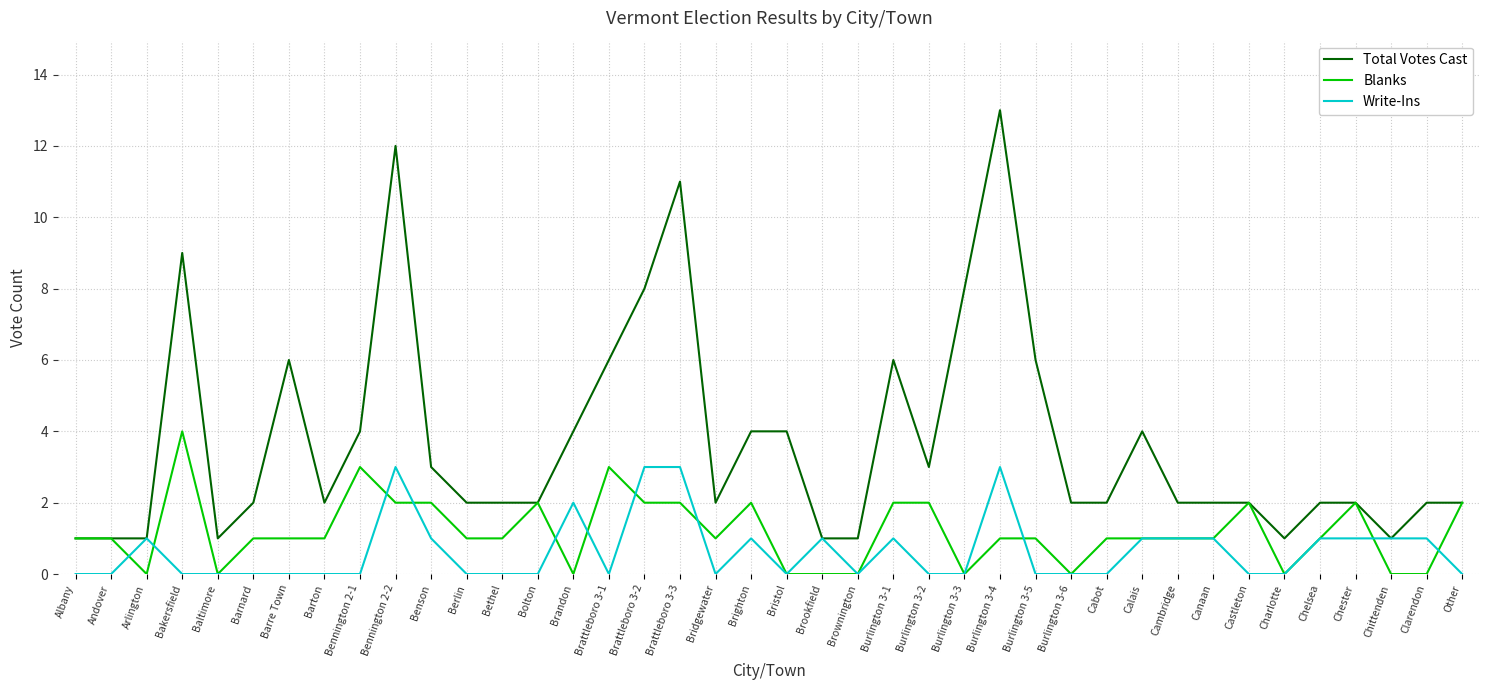

Which series has the largest total across all categories?

Total Votes Cast